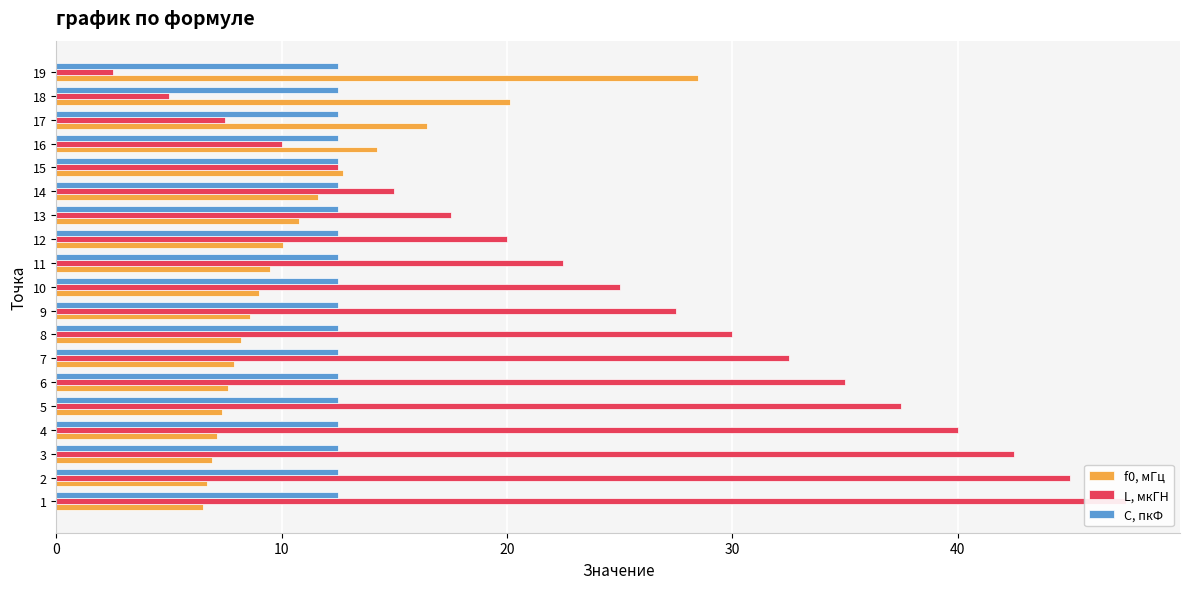

Reading left to right, extract all data points from this chart.

f0, мГц: 6.5	6.7	6.9	7.1	7.4	7.6	7.9	8.2	8.6	9.0	9.5	10.1	10.8	11.6	12.7	14.2	16.4	20.1	28.5
L, мкГН: 47.5	45.0	42.5	40.0	37.5	35.0	32.5	30.0	27.5	25.0	22.5	20.0	17.5	15.0	12.5	10.0	7.5	5.0	2.5
C, пкФ: 0.2	0.2	0.2	0.2	0.2	0.2	0.2	0.2	0.2	0.2	0.2	0.2	0.2	0.2	0.2	0.2	0.2	0.2	0.2